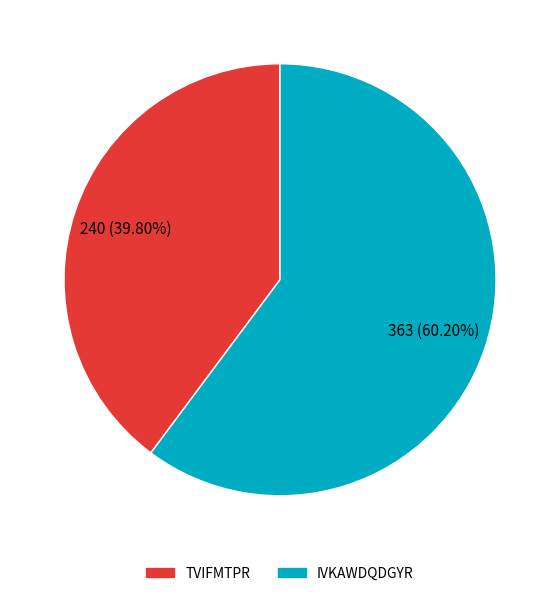

Which has a higher value, TVIFMTPR or IVKAWDQDGYR?

IVKAWDQDGYR